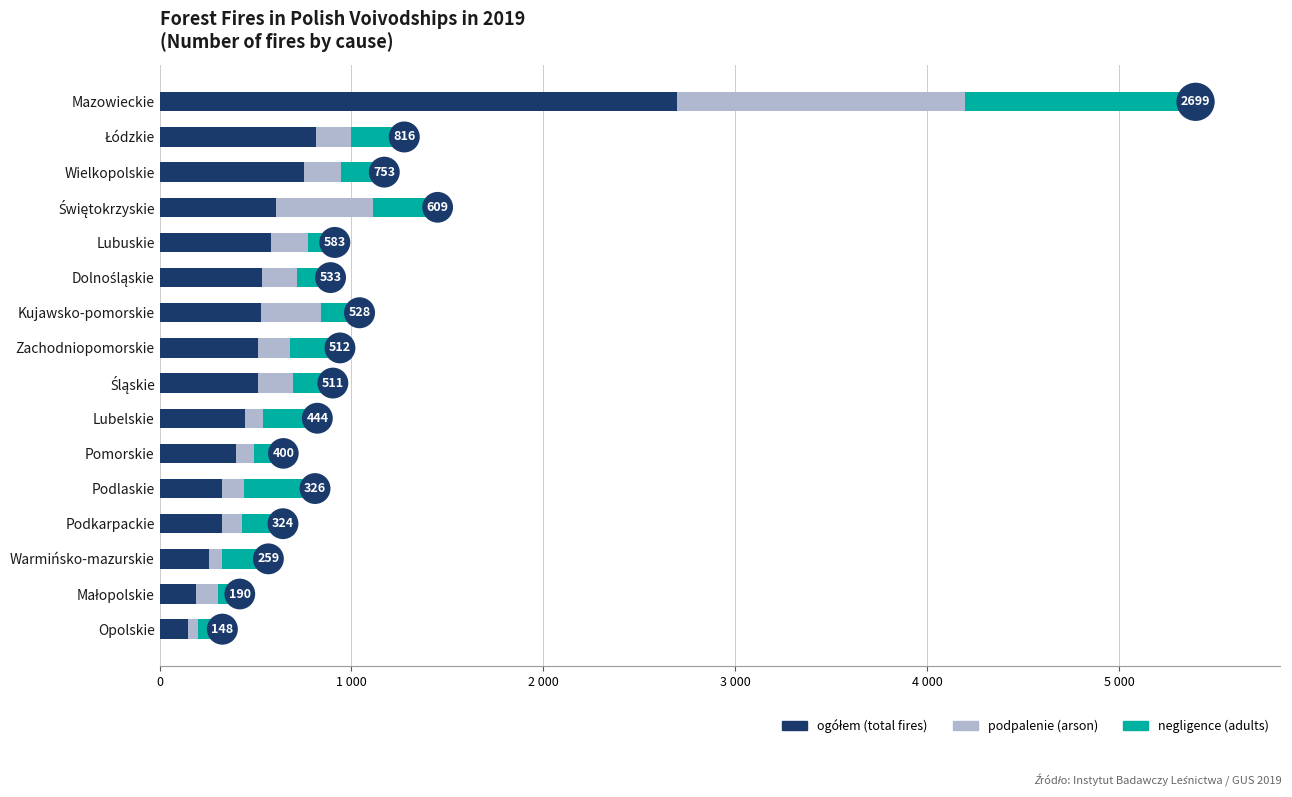

Which series has the largest total across all categories?

ogółem (total fires)